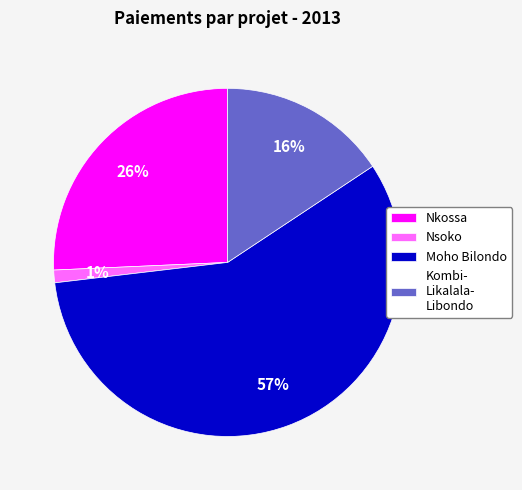

How many slices are in this pie chart?

4